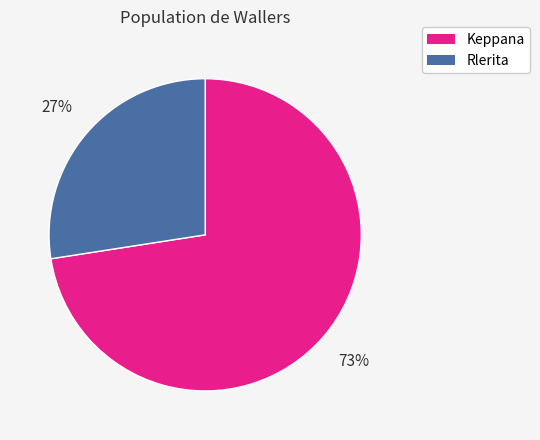

Which slice is the largest?

Keppana